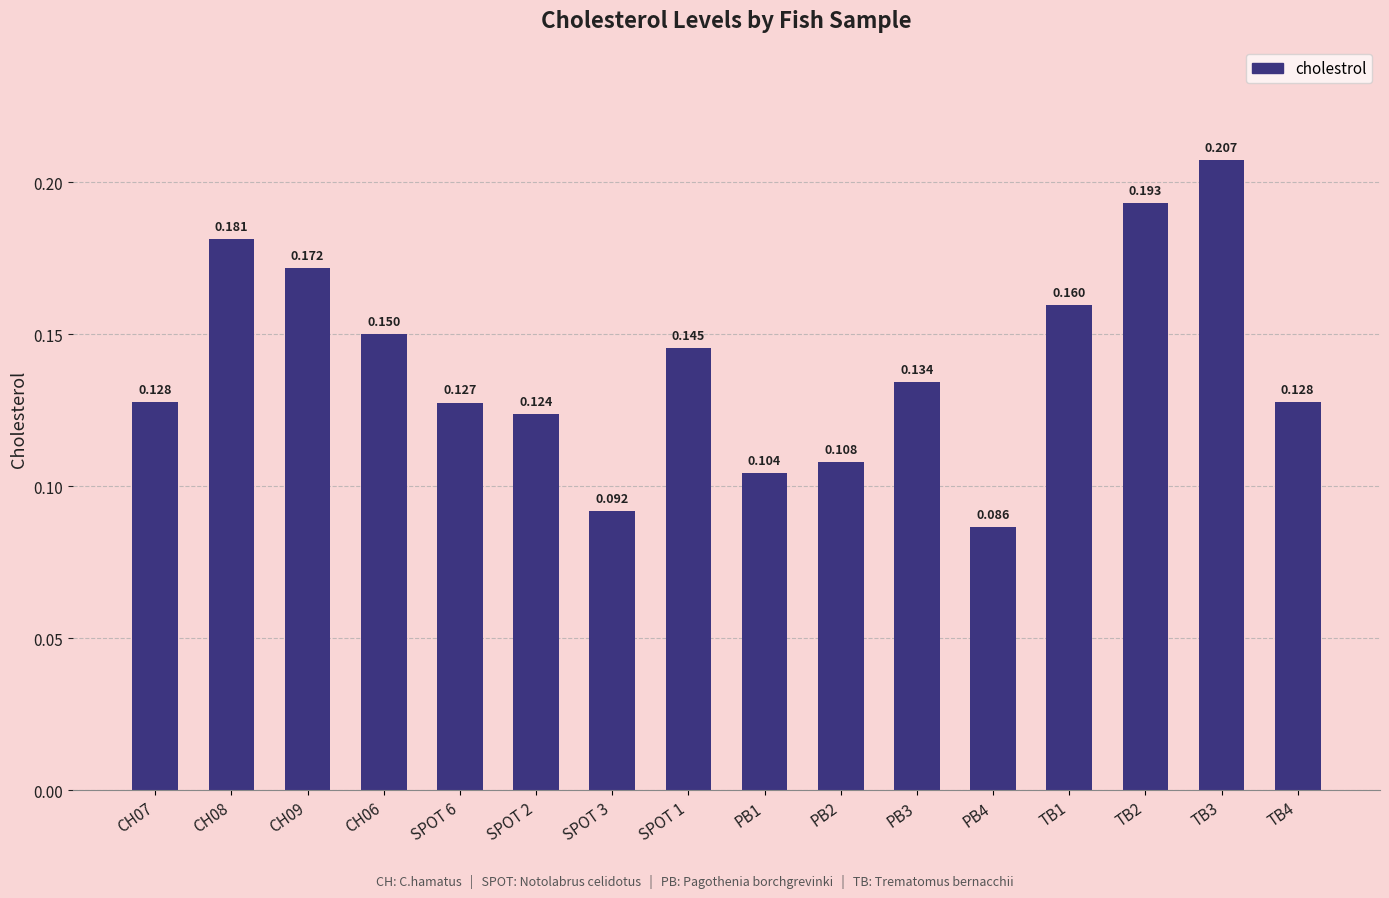

The chart shows a value of 0.2 at CH08. True or false?

True